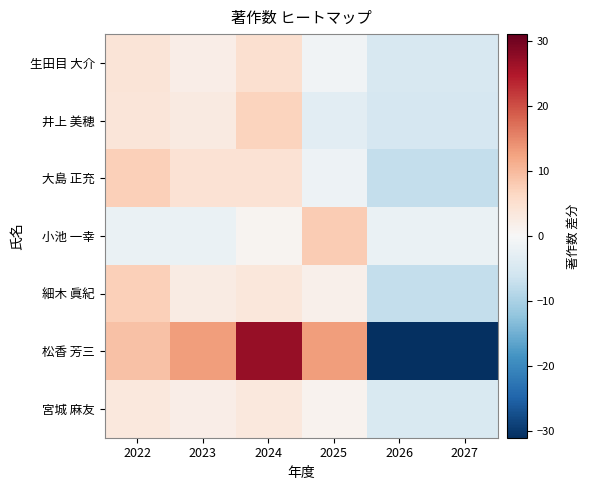

Between 2022 and 2026, which series saw the biggest shift?

松香 芳三